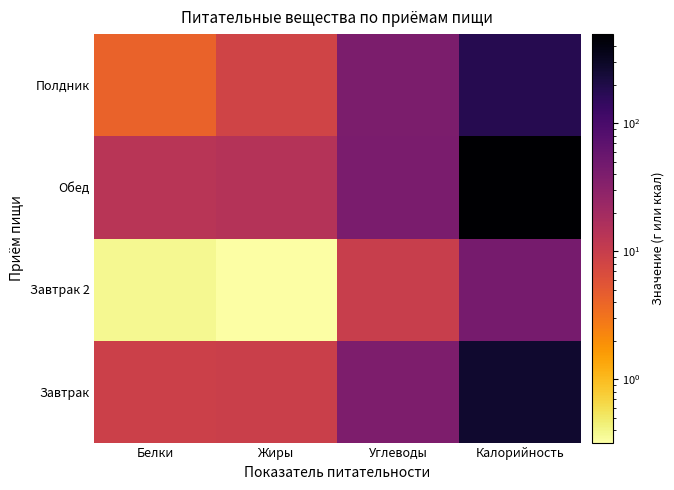

Which series has the widest spread of values?

Обед